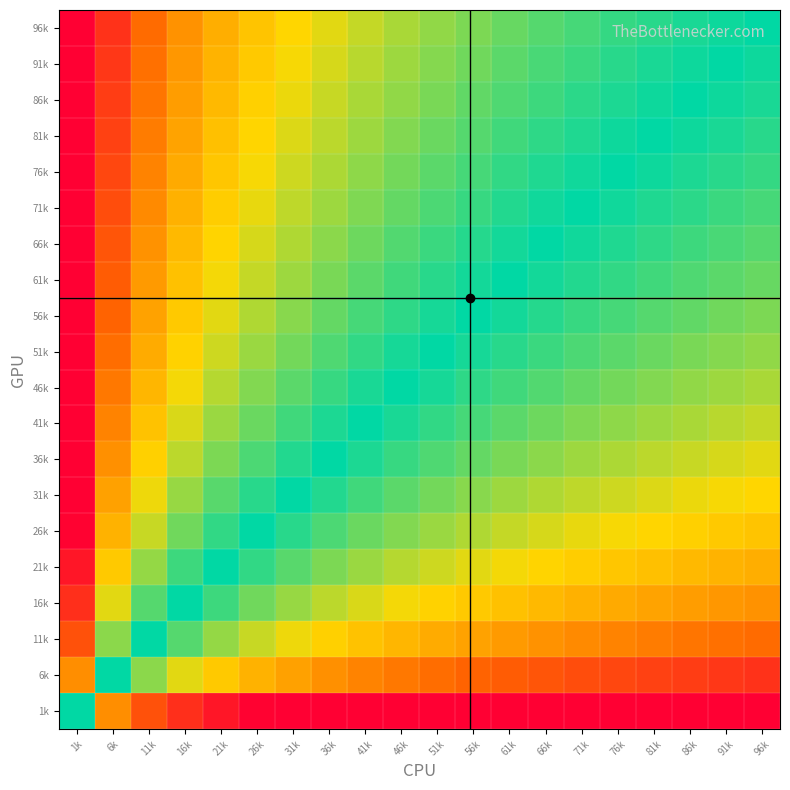

Reading left to right, transcribe all the data shown in this chart.

1k: 1k=0.5	6k=0.2	11k=0.1	16k=0.1	21k=0.0	26k=0.0	31k=0.0	36k=0.0	41k=0.0	46k=0.0	51k=0.0	56k=0.0	61k=0.0	66k=0.0	71k=0.0	76k=0.0	81k=0.0	86k=0.0	91k=0.0	96k=0.0
6k: 1k=0.8	6k=0.5	11k=0.4	16k=0.4	21k=0.3	26k=0.3	31k=0.3	36k=0.2	41k=0.2	46k=0.2	51k=0.2	56k=0.2	61k=0.2	66k=0.1	71k=0.1	76k=0.1	81k=0.1	86k=0.1	91k=0.1	96k=0.1
11k: 1k=0.9	6k=0.6	11k=0.5	16k=0.4	21k=0.4	26k=0.4	31k=0.3	36k=0.3	41k=0.3	46k=0.3	51k=0.3	56k=0.3	61k=0.2	66k=0.2	71k=0.2	76k=0.2	81k=0.2	86k=0.2	91k=0.2	96k=0.2
16k: 1k=0.9	6k=0.6	11k=0.6	16k=0.5	21k=0.5	26k=0.4	31k=0.4	36k=0.4	41k=0.4	46k=0.3	51k=0.3	56k=0.3	61k=0.3	66k=0.3	71k=0.3	76k=0.3	81k=0.3	86k=0.2	91k=0.2	96k=0.2
21k: 1k=1.0	6k=0.7	11k=0.6	16k=0.5	21k=0.5	26k=0.5	31k=0.4	36k=0.4	41k=0.4	46k=0.4	51k=0.4	56k=0.4	61k=0.3	66k=0.3	71k=0.3	76k=0.3	81k=0.3	86k=0.3	91k=0.3	96k=0.3
26k: 1k=1.0	6k=0.7	11k=0.6	16k=0.6	21k=0.5	26k=0.5	31k=0.5	36k=0.5	41k=0.4	46k=0.4	51k=0.4	56k=0.4	61k=0.4	66k=0.4	71k=0.3	76k=0.3	81k=0.3	86k=0.3	91k=0.3	96k=0.3
31k: 1k=1.0	6k=0.7	11k=0.7	16k=0.6	21k=0.6	26k=0.5	31k=0.5	36k=0.5	41k=0.5	46k=0.4	51k=0.4	56k=0.4	61k=0.4	66k=0.4	71k=0.4	76k=0.4	81k=0.4	86k=0.3	91k=0.3	96k=0.3
36k: 1k=1.0	6k=0.8	11k=0.7	16k=0.6	21k=0.6	26k=0.5	31k=0.5	36k=0.5	41k=0.5	46k=0.5	51k=0.4	56k=0.4	61k=0.4	66k=0.4	71k=0.4	76k=0.4	81k=0.4	86k=0.4	91k=0.4	96k=0.4
41k: 1k=1.0	6k=0.8	11k=0.7	16k=0.6	21k=0.6	26k=0.6	31k=0.5	36k=0.5	41k=0.5	46k=0.5	51k=0.5	56k=0.5	61k=0.4	66k=0.4	71k=0.4	76k=0.4	81k=0.4	86k=0.4	91k=0.4	96k=0.4
46k: 1k=1.0	6k=0.8	11k=0.7	16k=0.7	21k=0.6	26k=0.6	31k=0.6	36k=0.5	41k=0.5	46k=0.5	51k=0.5	56k=0.5	61k=0.5	66k=0.4	71k=0.4	76k=0.4	81k=0.4	86k=0.4	91k=0.4	96k=0.4
51k: 1k=1.0	6k=0.8	11k=0.7	16k=0.7	21k=0.6	26k=0.6	31k=0.6	36k=0.6	41k=0.5	46k=0.5	51k=0.5	56k=0.5	61k=0.5	66k=0.5	71k=0.5	76k=0.4	81k=0.4	86k=0.4	91k=0.4	96k=0.4
56k: 1k=1.0	6k=0.8	11k=0.7	16k=0.7	21k=0.6	26k=0.6	31k=0.6	36k=0.6	41k=0.5	46k=0.5	51k=0.5	56k=0.5	61k=0.5	66k=0.5	71k=0.5	76k=0.5	81k=0.4	86k=0.4	91k=0.4	96k=0.4
61k: 1k=1.0	6k=0.8	11k=0.8	16k=0.7	21k=0.7	26k=0.6	31k=0.6	36k=0.6	41k=0.6	46k=0.5	51k=0.5	56k=0.5	61k=0.5	66k=0.5	71k=0.5	76k=0.5	81k=0.5	86k=0.4	91k=0.4	96k=0.4
66k: 1k=1.0	6k=0.9	11k=0.8	16k=0.7	21k=0.7	26k=0.6	31k=0.6	36k=0.6	41k=0.6	46k=0.6	51k=0.5	56k=0.5	61k=0.5	66k=0.5	71k=0.5	76k=0.5	81k=0.5	86k=0.5	91k=0.5	96k=0.4
71k: 1k=1.0	6k=0.9	11k=0.8	16k=0.7	21k=0.7	26k=0.7	31k=0.6	36k=0.6	41k=0.6	46k=0.6	51k=0.5	56k=0.5	61k=0.5	66k=0.5	71k=0.5	76k=0.5	81k=0.5	86k=0.5	91k=0.5	96k=0.5
76k: 1k=1.0	6k=0.9	11k=0.8	16k=0.7	21k=0.7	26k=0.7	31k=0.6	36k=0.6	41k=0.6	46k=0.6	51k=0.6	56k=0.5	61k=0.5	66k=0.5	71k=0.5	76k=0.5	81k=0.5	86k=0.5	91k=0.5	96k=0.5
81k: 1k=1.0	6k=0.9	11k=0.8	16k=0.7	21k=0.7	26k=0.7	31k=0.6	36k=0.6	41k=0.6	46k=0.6	51k=0.6	56k=0.6	61k=0.5	66k=0.5	71k=0.5	76k=0.5	81k=0.5	86k=0.5	91k=0.5	96k=0.5
86k: 1k=1.0	6k=0.9	11k=0.8	16k=0.8	21k=0.7	26k=0.7	31k=0.7	36k=0.6	41k=0.6	46k=0.6	51k=0.6	56k=0.6	61k=0.6	66k=0.5	71k=0.5	76k=0.5	81k=0.5	86k=0.5	91k=0.5	96k=0.5
91k: 1k=1.0	6k=0.9	11k=0.8	16k=0.8	21k=0.7	26k=0.7	31k=0.7	36k=0.6	41k=0.6	46k=0.6	51k=0.6	56k=0.6	61k=0.6	66k=0.5	71k=0.5	76k=0.5	81k=0.5	86k=0.5	91k=0.5	96k=0.5
96k: 1k=1.0	6k=0.9	11k=0.8	16k=0.8	21k=0.7	26k=0.7	31k=0.7	36k=0.6	41k=0.6	46k=0.6	51k=0.6	56k=0.6	61k=0.6	66k=0.6	71k=0.5	76k=0.5	81k=0.5	86k=0.5	91k=0.5	96k=0.5